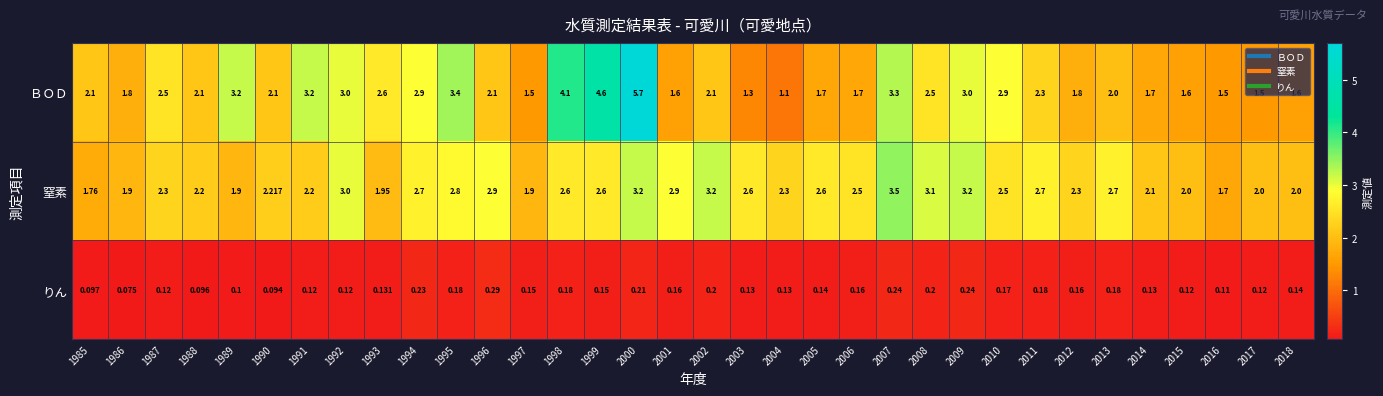

List the series in order of their peak value, lowest first.

りん, 窒素, ＢＯＤ